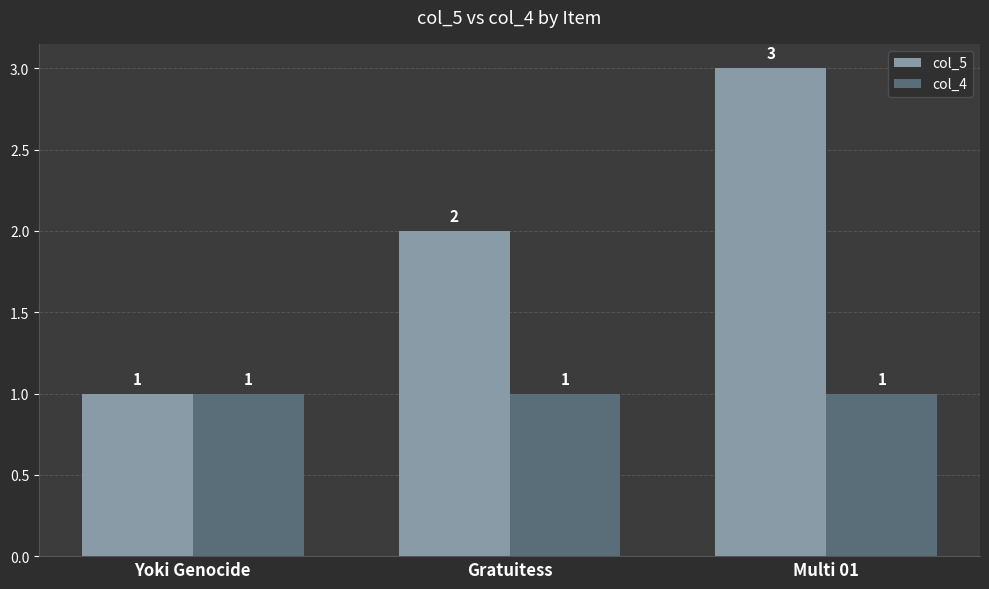

Is the value of col_5 at Gratuitess greater than the value of col_4 at Yoki Genocide?

Yes